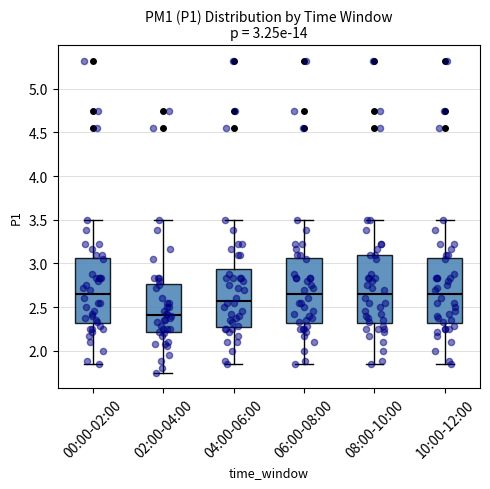

Which box's median line is the lowest?

02:00-04:00